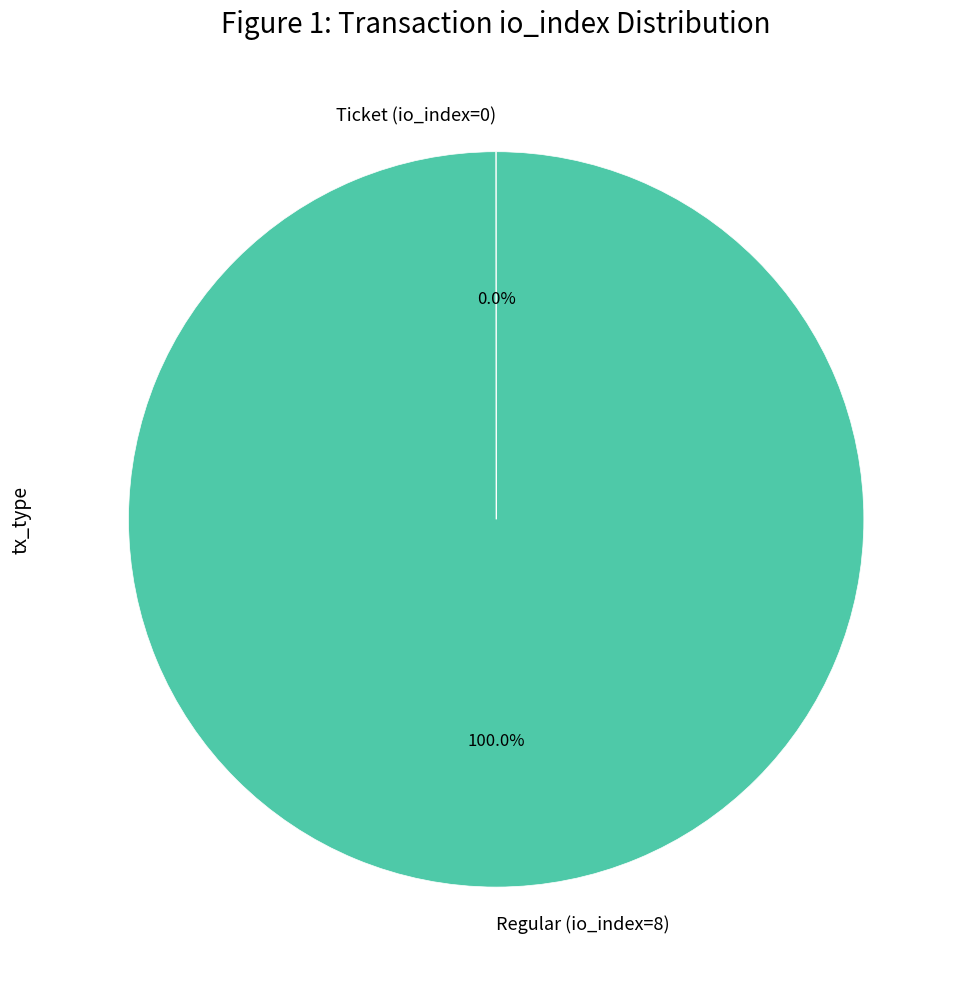

Is there a majority slice in this chart?

Yes